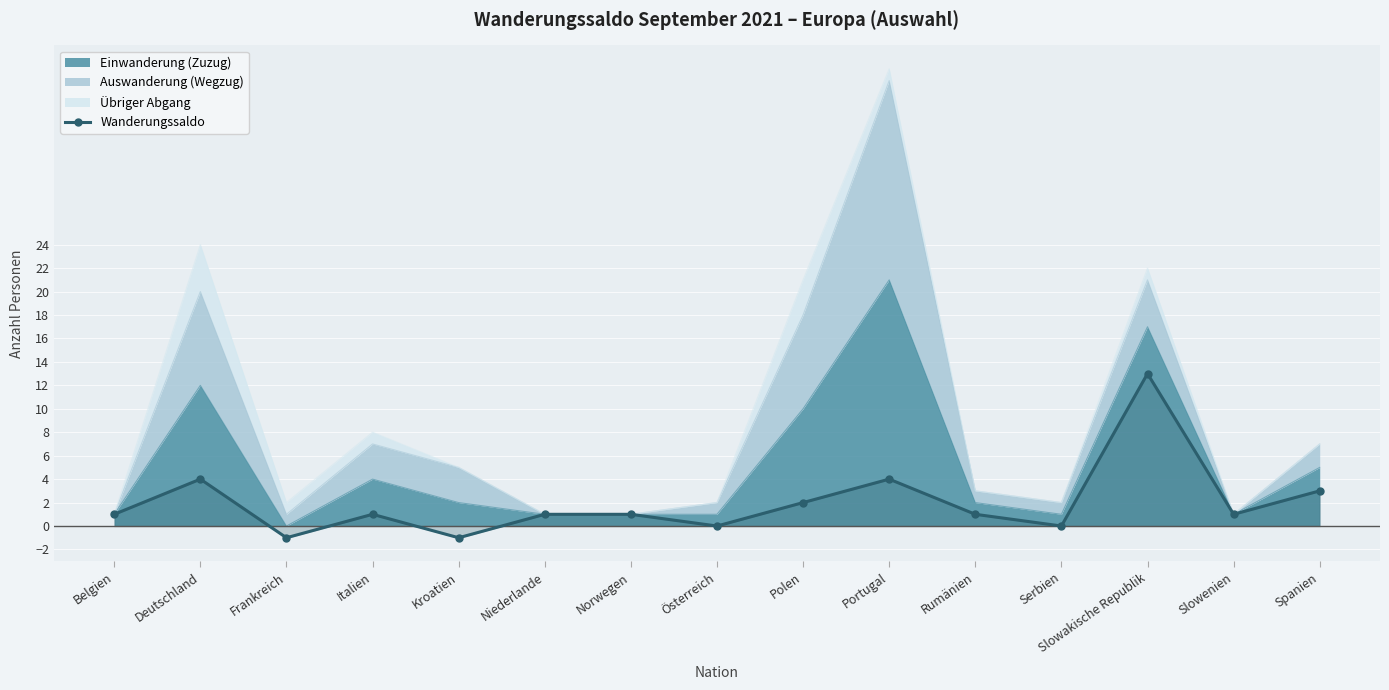

List the labels in order of value, smallest first.

Frankreich, Kroatien, Österreich, Serbien, Belgien, Italien, Niederlande, Norwegen, Rumänien, Slowenien, Polen, Spanien, Deutschland, Portugal, Slowakische Republik